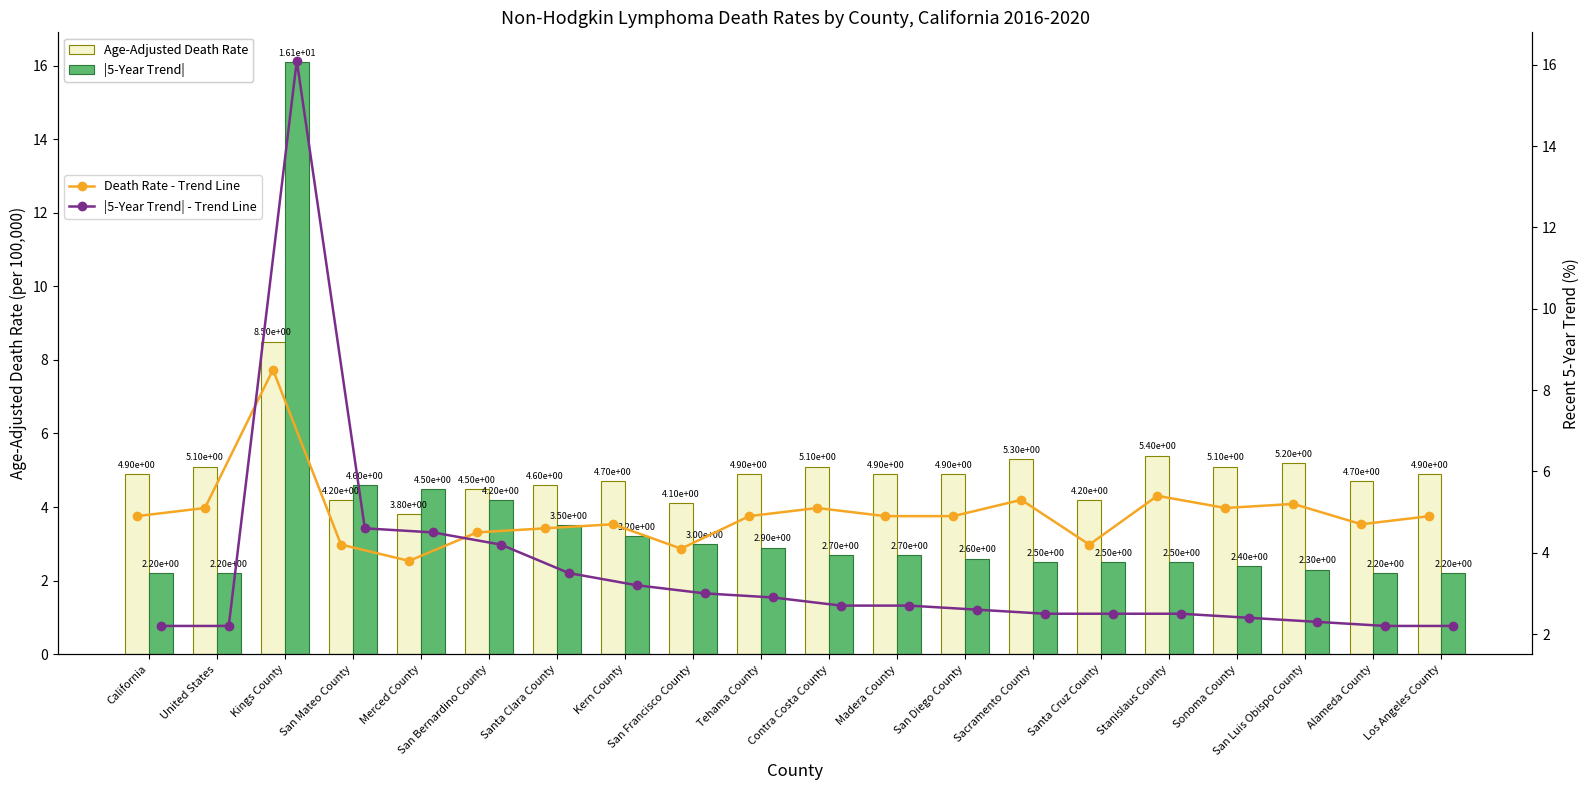

What is the difference between the second highest and minimum values in the Death Rate - Trend Line series?

1.6